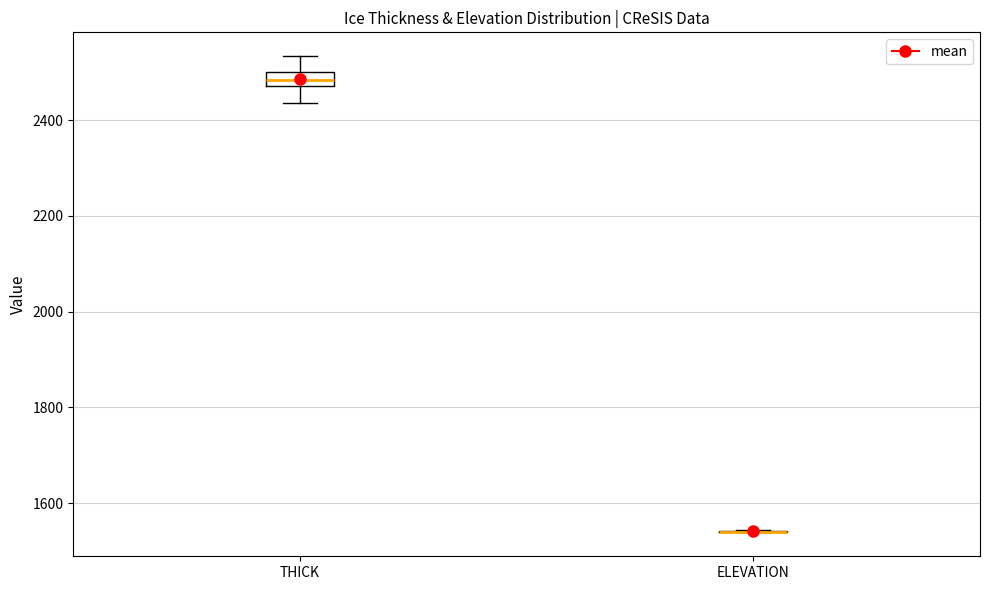

Reading left to right, transcribe this box plot: for each box, give where its median line is, the range the box spans, and where its two whiskers end, as read against the y-axis. The values are not printed on the chart, so give them approximately, as read against the axis.

THICK: median 2480 (inside the box), box 2480 to 2500, whiskers 2440 to 2540
ELEVATION: box collapsed to a line at 1540, whiskers 1540 to 1540